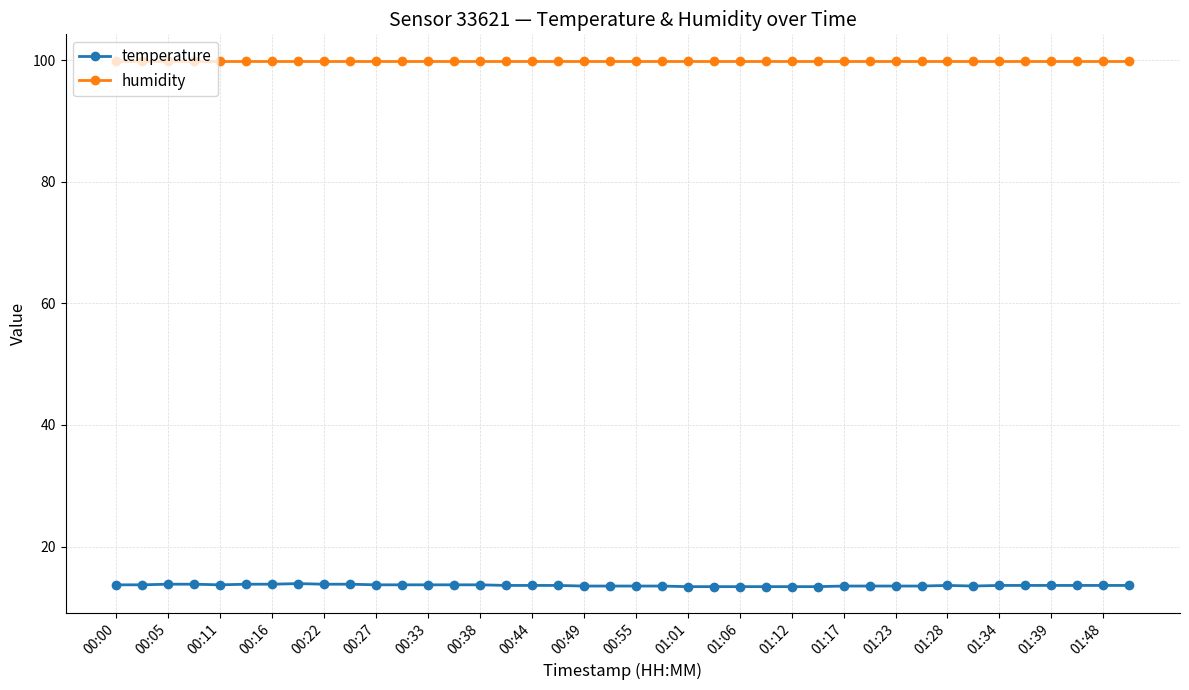

Which series has the widest spread of values?

temperature